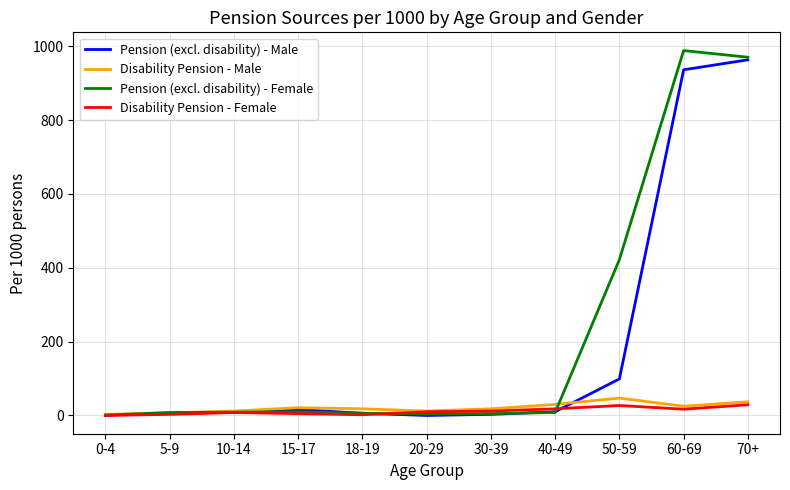

What is the maximum value for Disability Pension - Male?

47